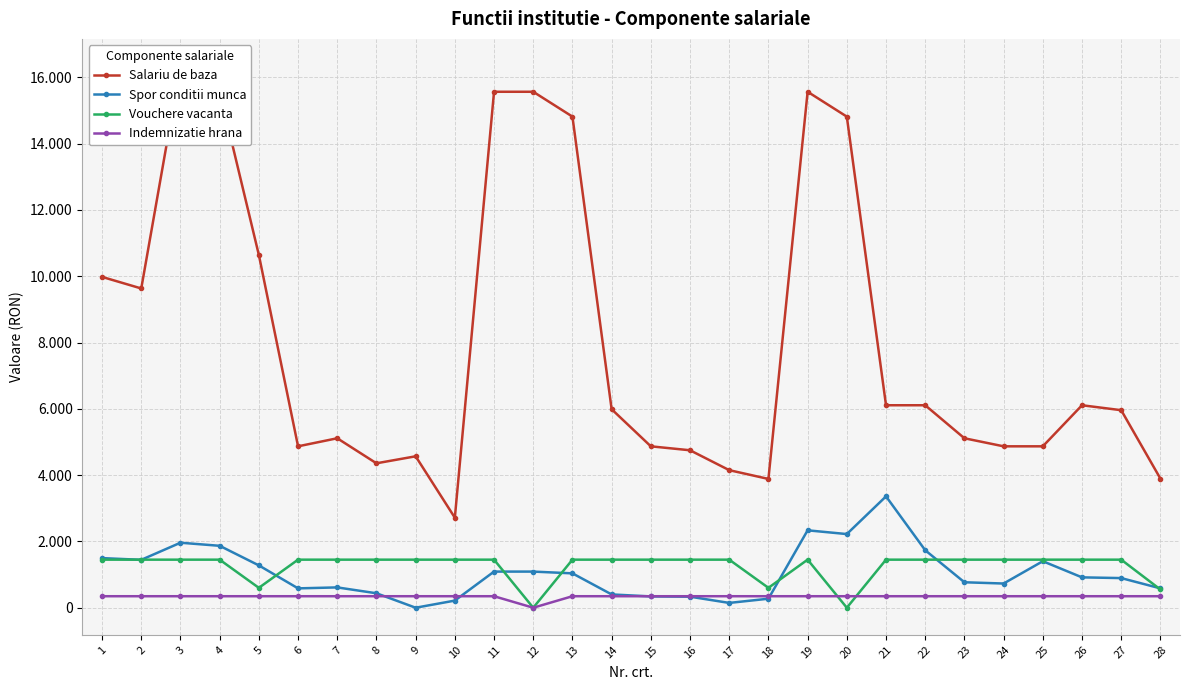

True or false: Salariu de baza has more than 0 interior local peaks.

True